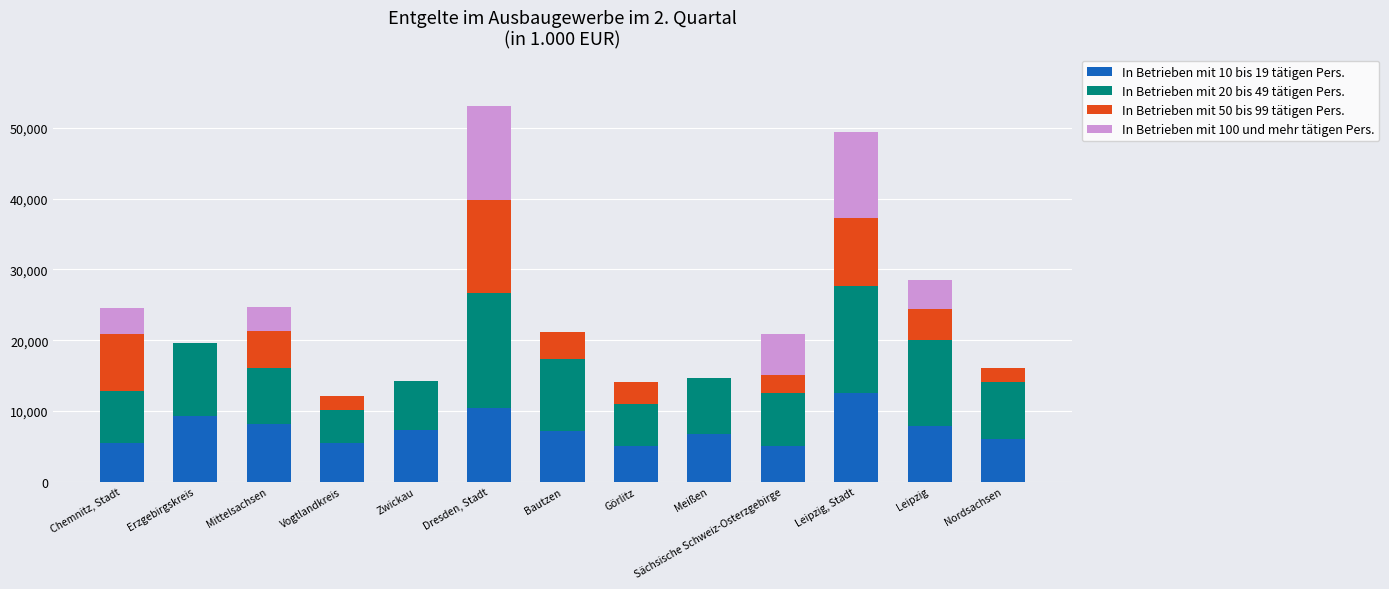

The value of In Betrieben mit 10 bis 19 tätigen Pers. at Sächsische Schweiz-Osterzgebirge is 5048. True or false?

True